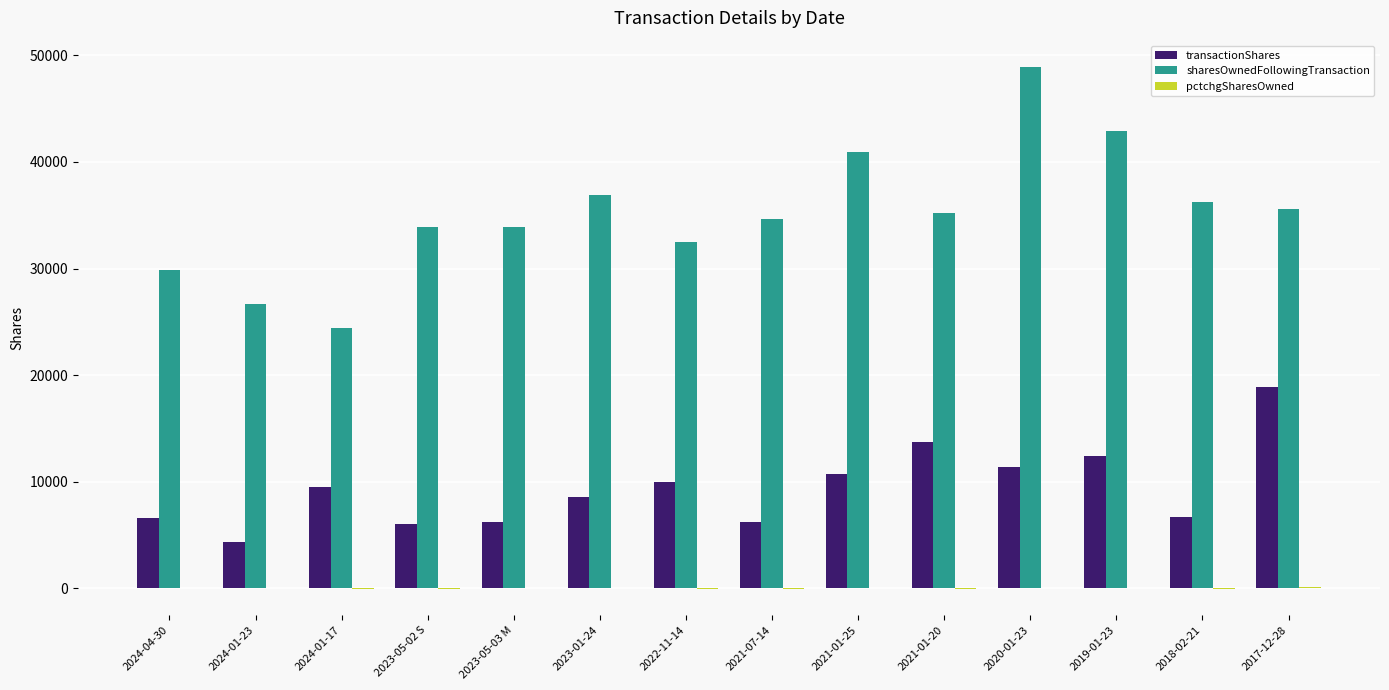

The value of transactionShares at 2018-02-21 is 6738. True or false?

True